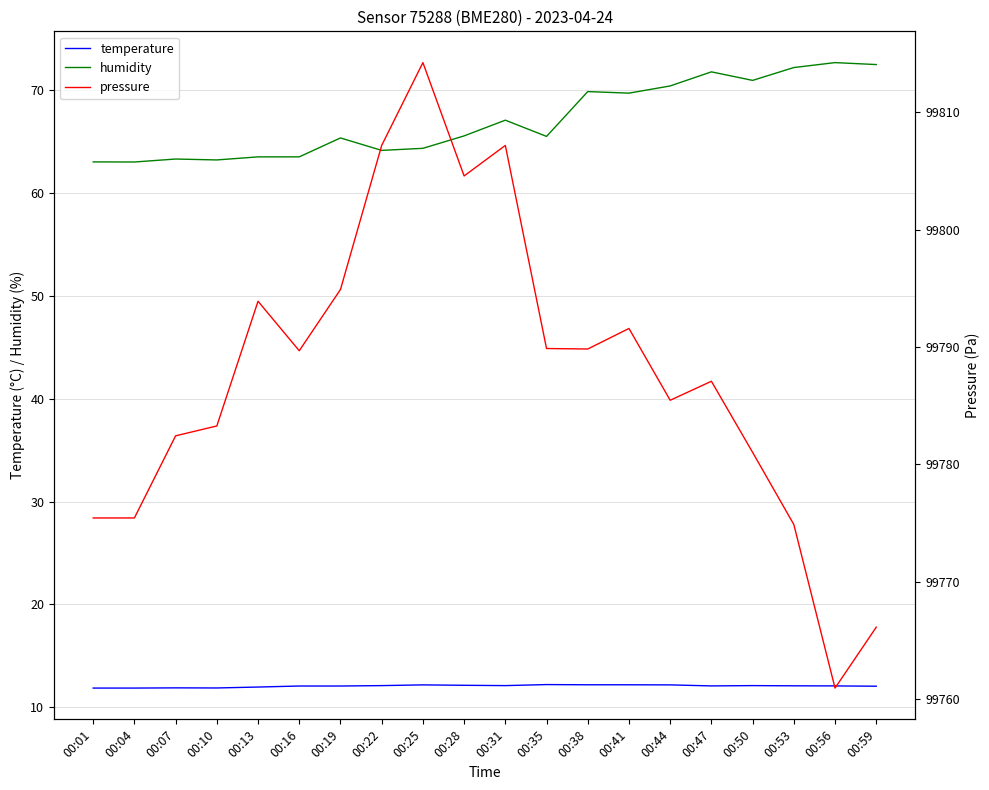

True or false: temperature and pressure cross at least once.

False